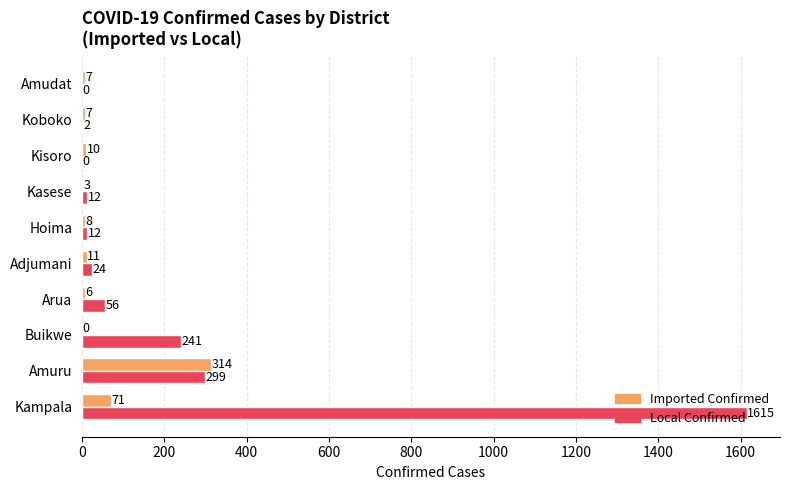

What is the greatest value displayed?

1615